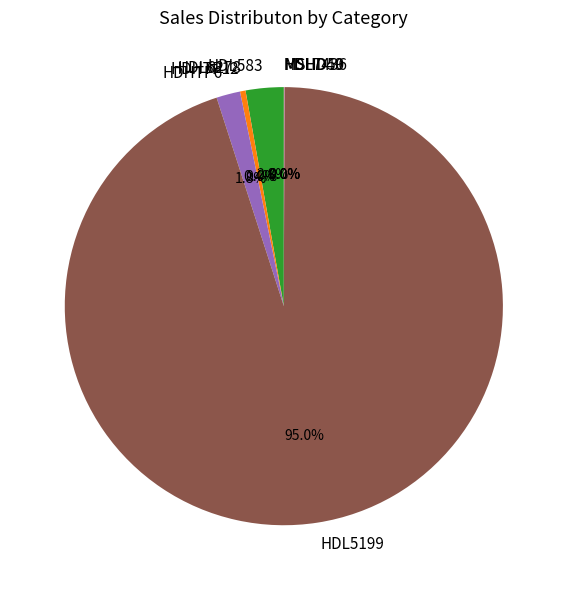

True or false: HDL5199 accounts for 83% of the total.

False